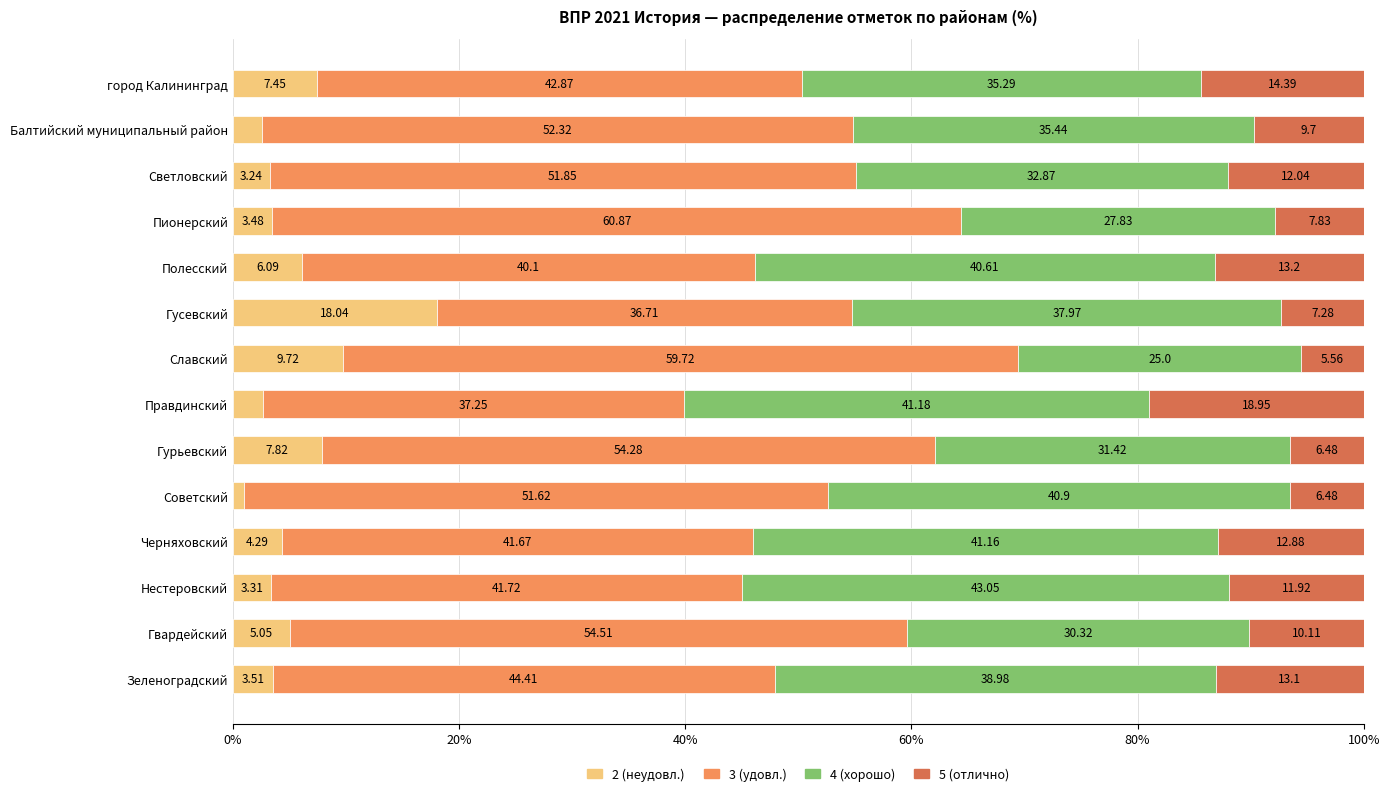

What is the total value across all series at город Калининград?

100.0